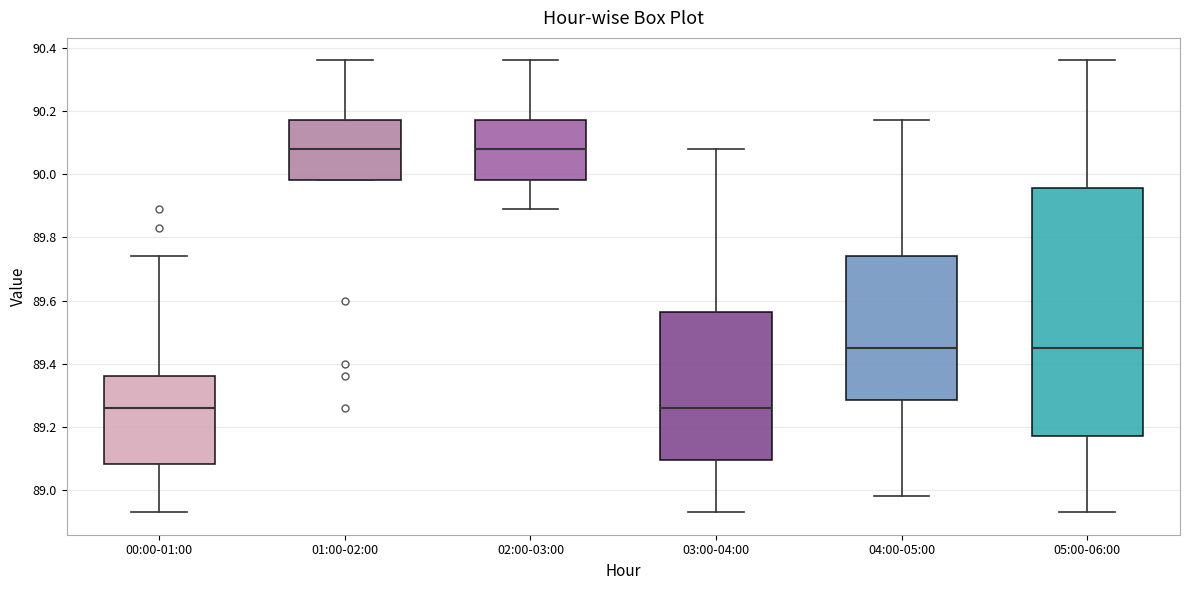

Reading left to right, read every box against the y-axis: the position of its median line, the range the box covers, and the ends of its whiskers. The values are not printed on the chart, so give them approximately, as read against the axis.

00:00-01:00: median 89.26, box 89.08 to 89.36, whiskers 88.94 to 89.74
01:00-02:00: median 90.08, box 89.98 to 90.18, whiskers 89.98 to 90.36
02:00-03:00: median 90.08, box 89.98 to 90.18, whiskers 89.90 to 90.36
03:00-04:00: median 89.26, box 89.10 to 89.56, whiskers 88.94 to 90.08
04:00-05:00: median 89.46, box 89.28 to 89.74, whiskers 88.98 to 90.18
05:00-06:00: median 89.46, box 89.18 to 89.96, whiskers 88.94 to 90.36